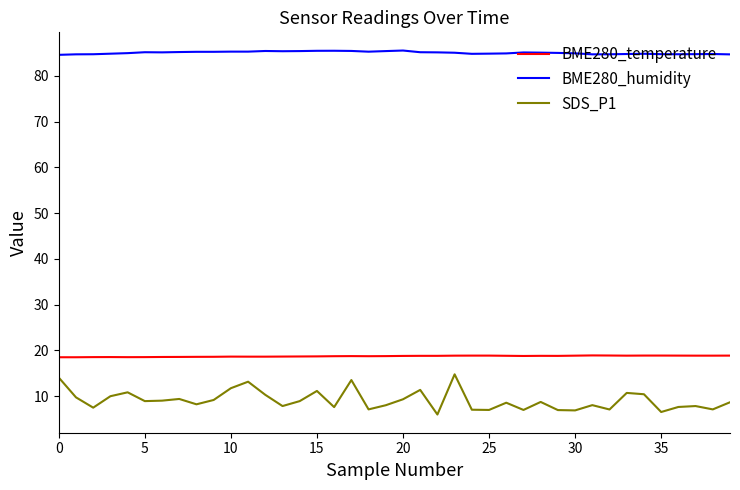

What is the maximum value shown in the chart?

85.5